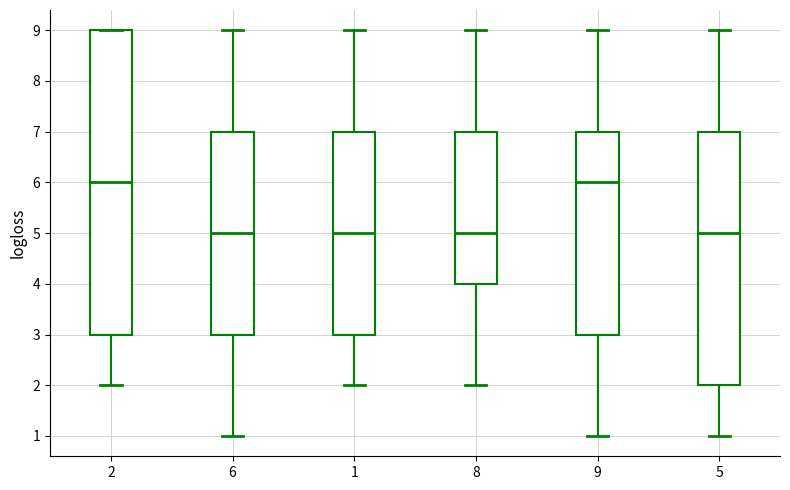

Which box is the tallest, from its lower edge to its upper edge?

2